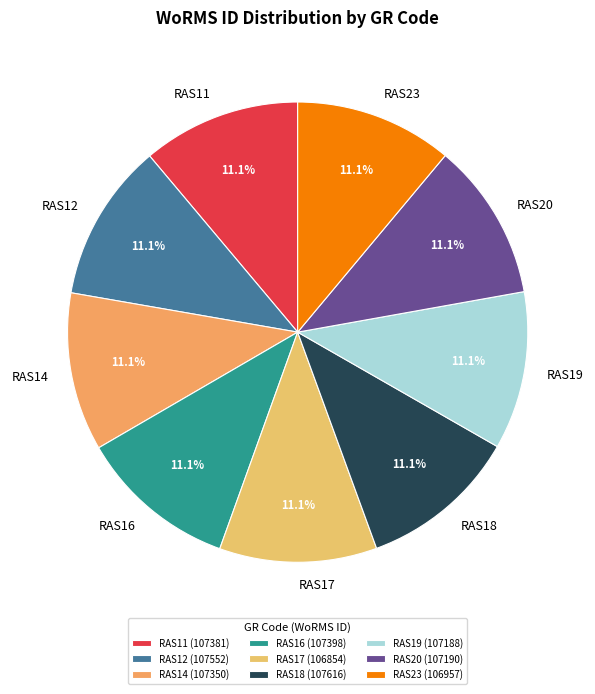

Combined, do RAS11 and RAS14 account for over 50%?

No